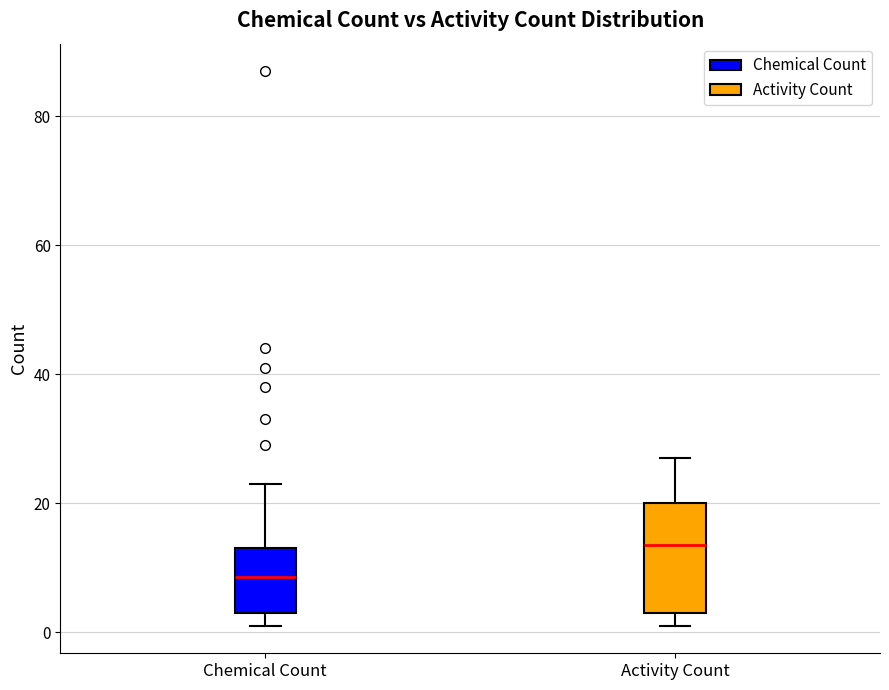

Which box is the tallest, from its lower edge to its upper edge?

Activity Count